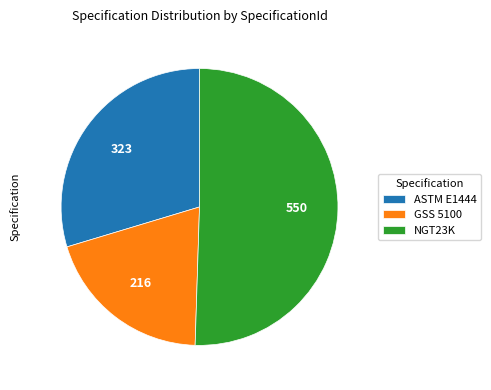

Which category accounts for the majority?

NGT23K